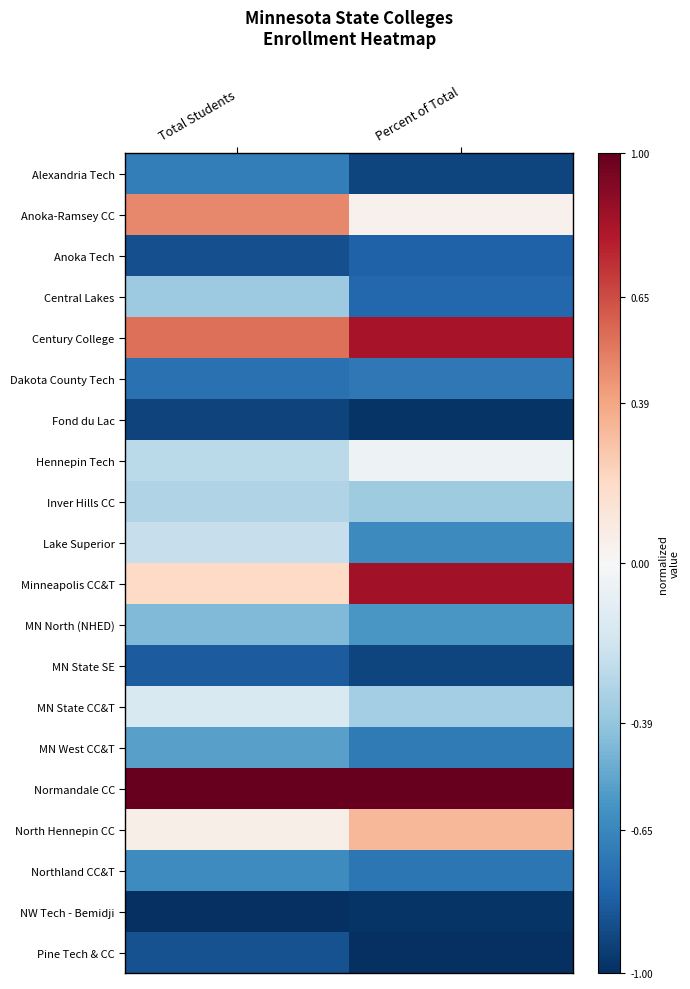

At which category is the sum across all series the highest?

Total Students